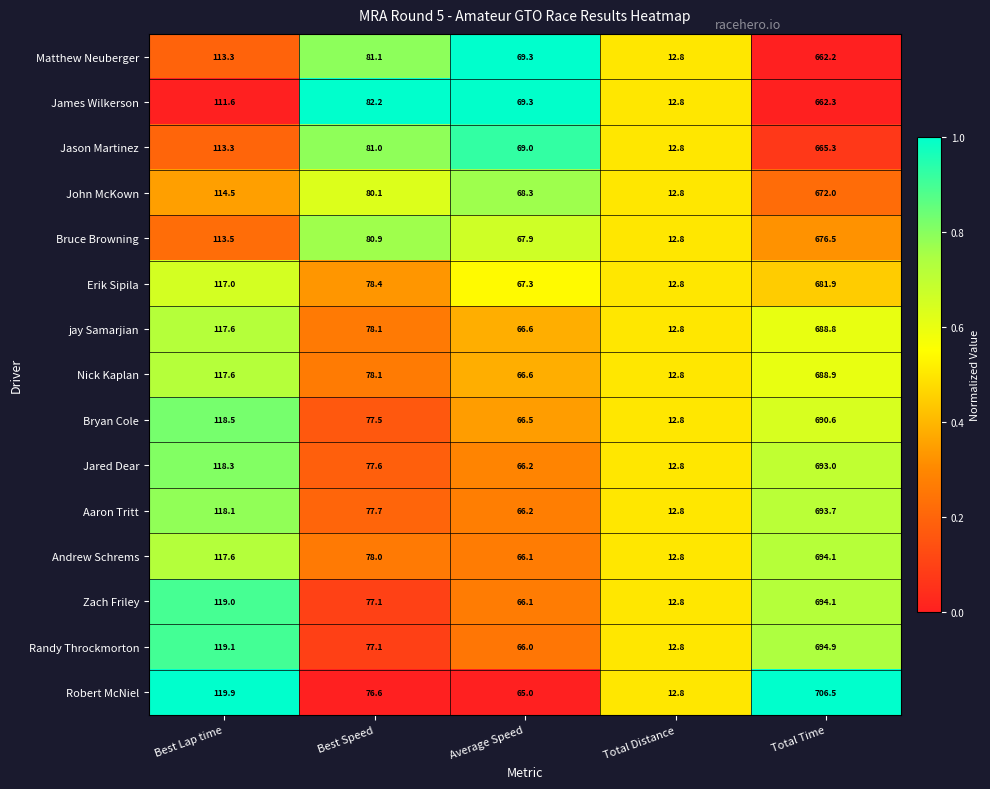

Where is John McKown nearest to the value 342?

Best Lap time